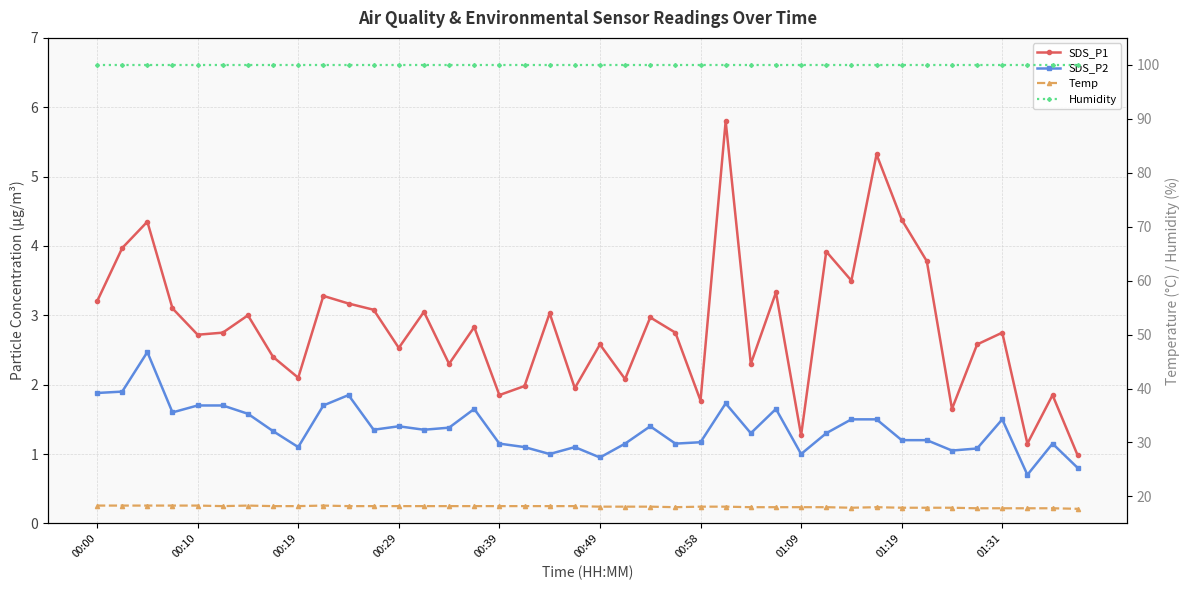

At how many categories does at least one series exceed 87?

40